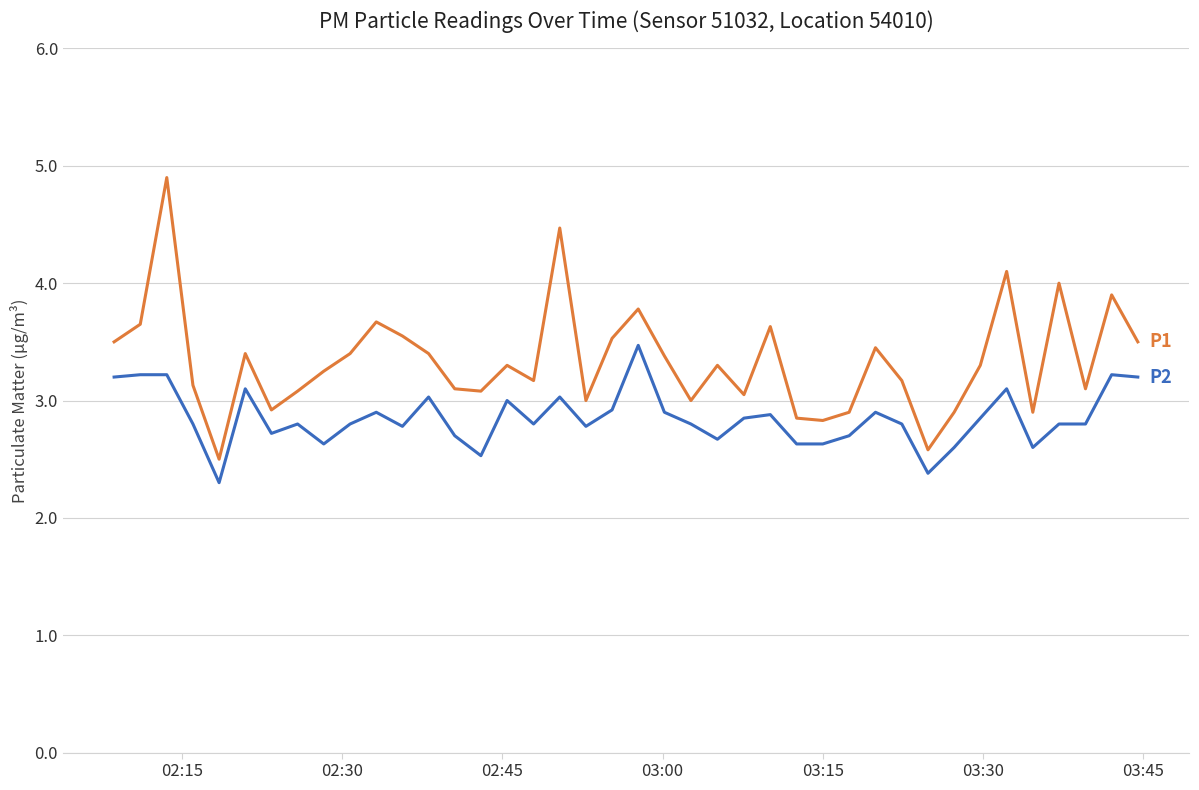

What is the minimum value shown in the chart?

2.3